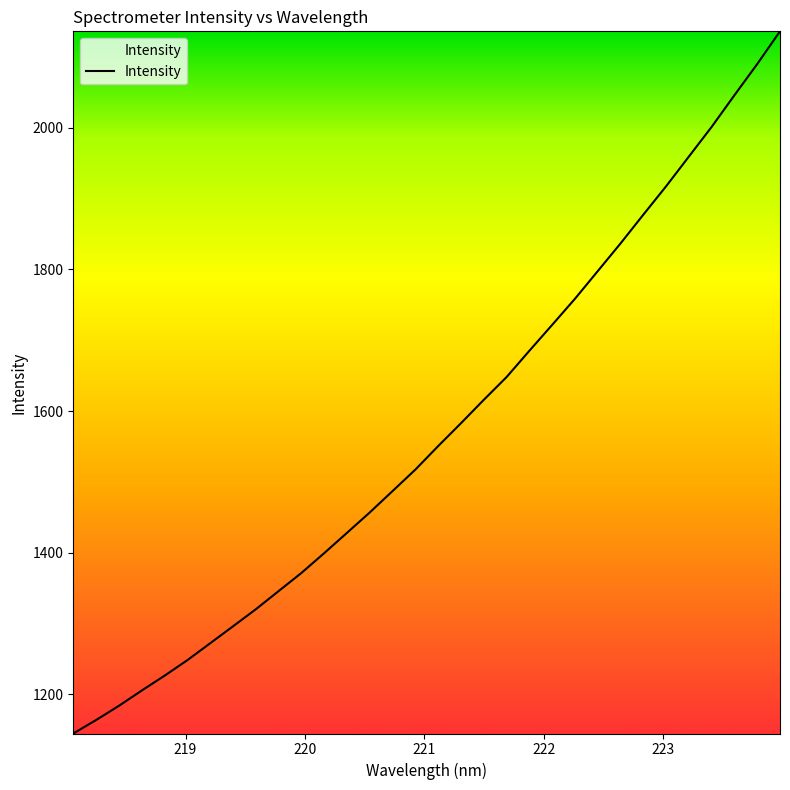

What is the greatest value displayed?

2136.3